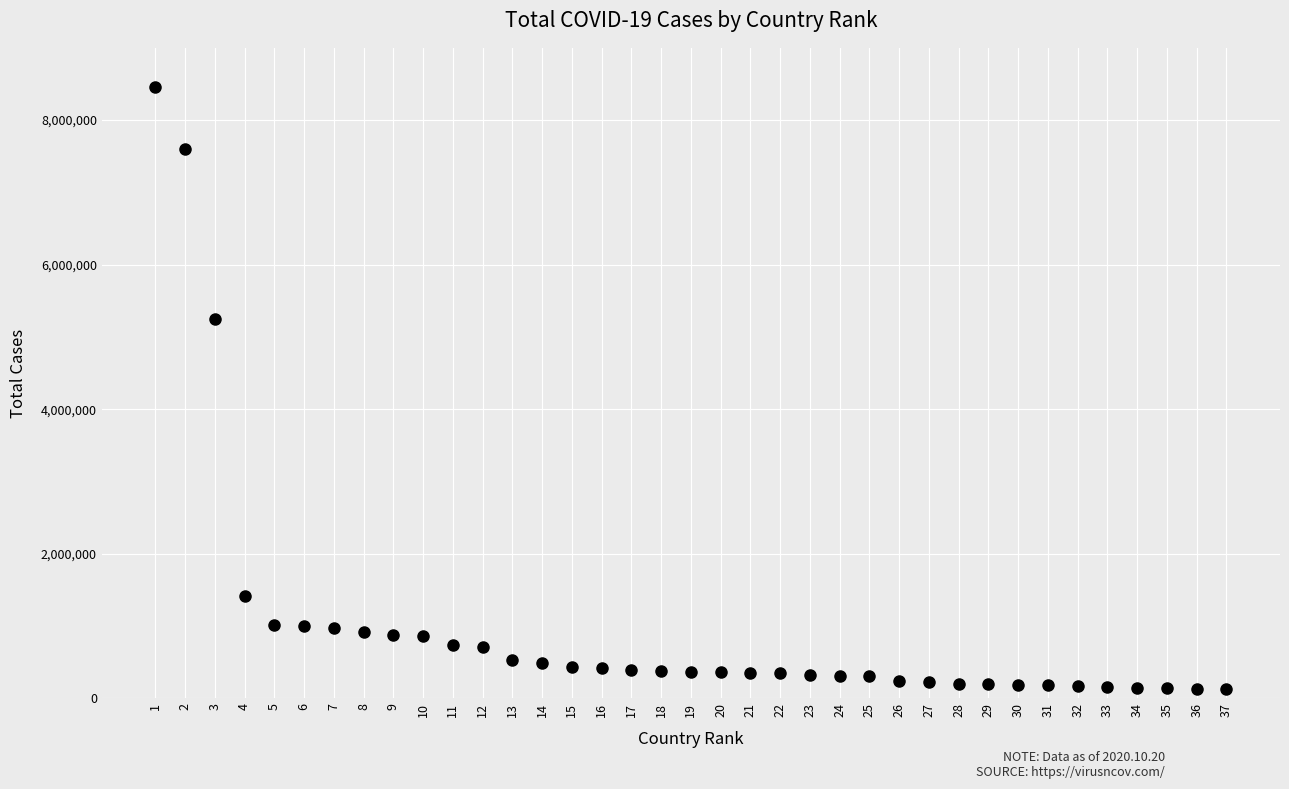

What is the range of Y values (max minus min)?

8333860